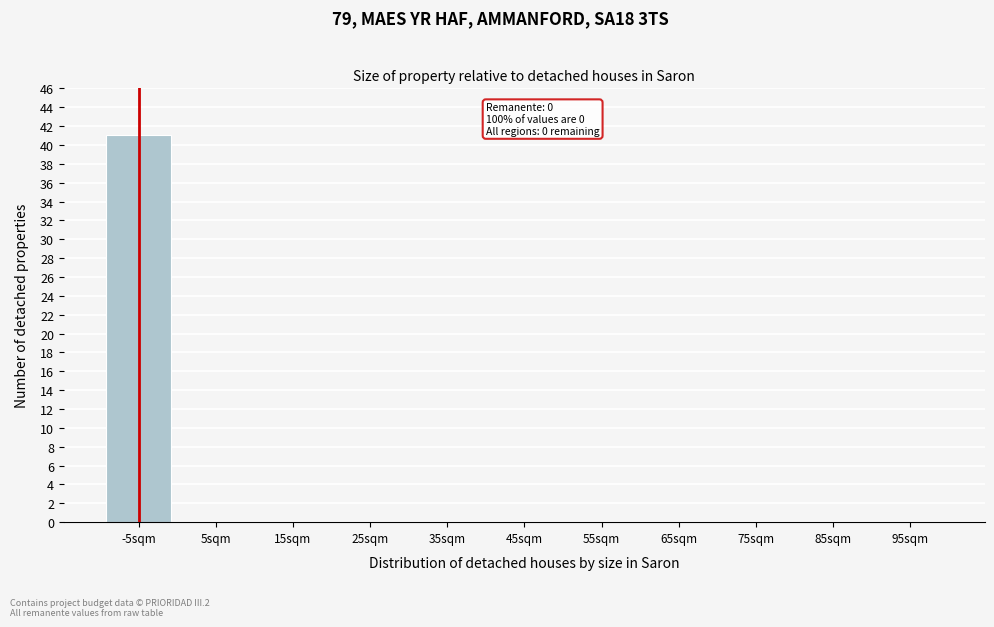

Reading left to right, extract all data points from this chart.

-5sqm=41	5sqm=0	15sqm=0	25sqm=0	35sqm=0	45sqm=0	55sqm=0	65sqm=0	75sqm=0	85sqm=0	95sqm=0